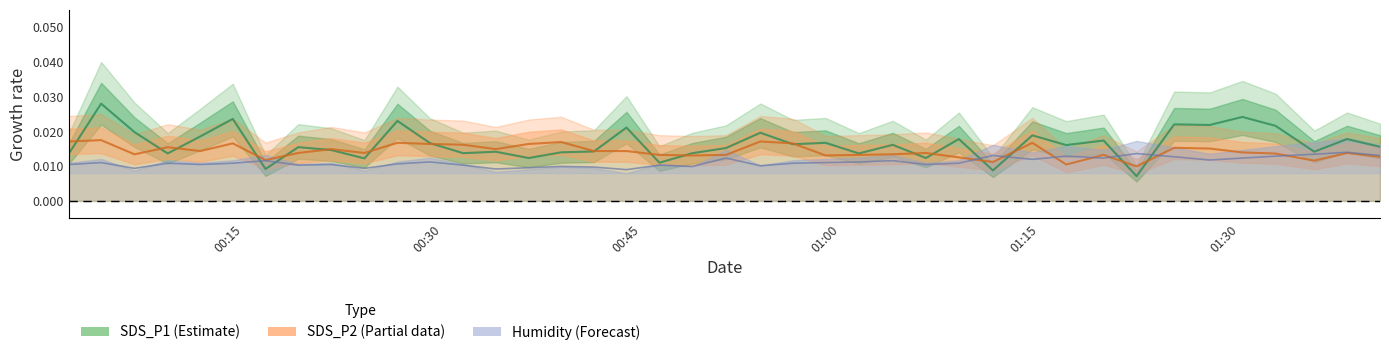

What is the sum of all SDS_P2 center values?

0.6